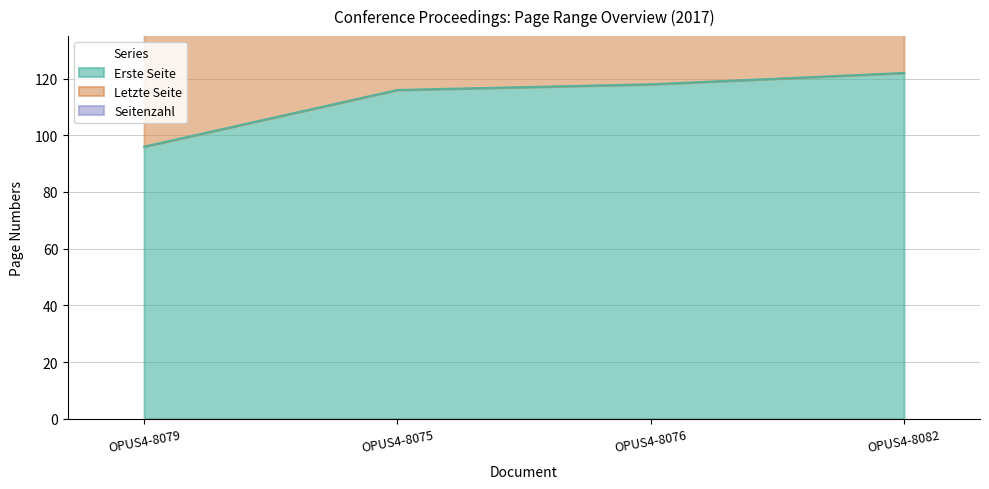

What is the difference between the maximum and minimum values in the Erste Seite series?

26